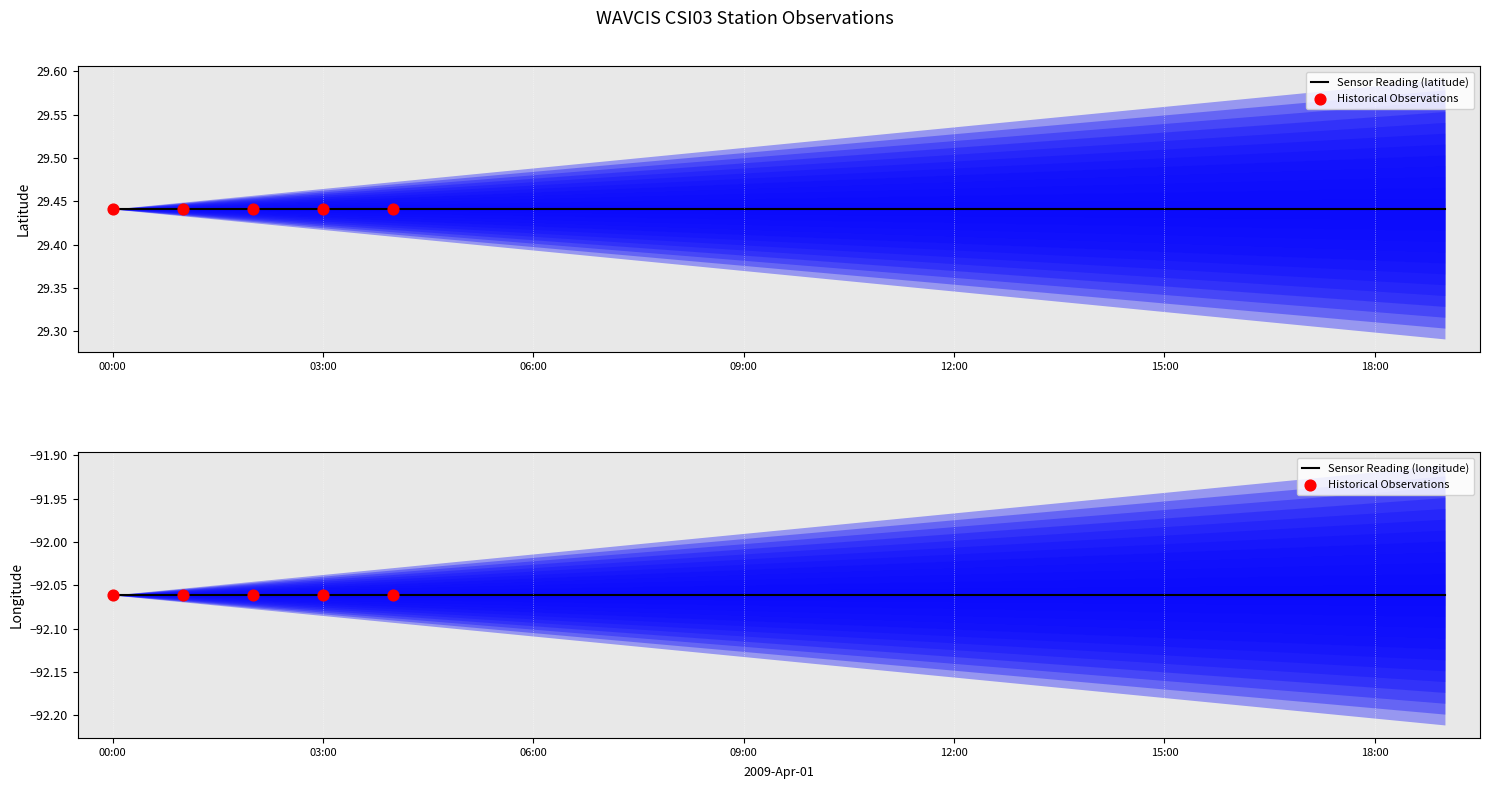

Which series has the largest total across all categories?

latitude